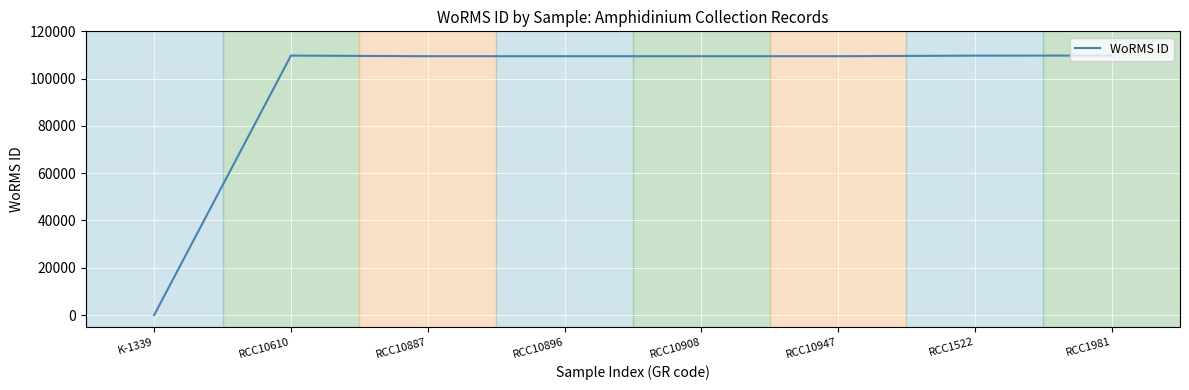

What is the change in value from RCC10896 to RCC1981?

+285